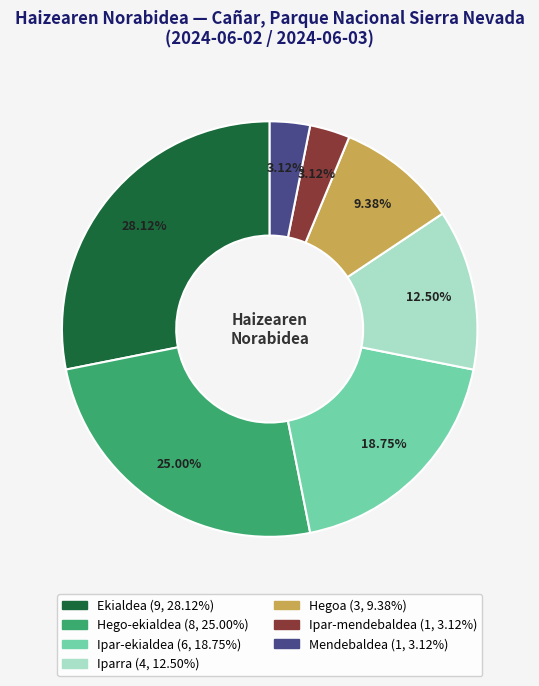

To the nearest percent, what portion does Ipar-mendebaldea represent?

3%